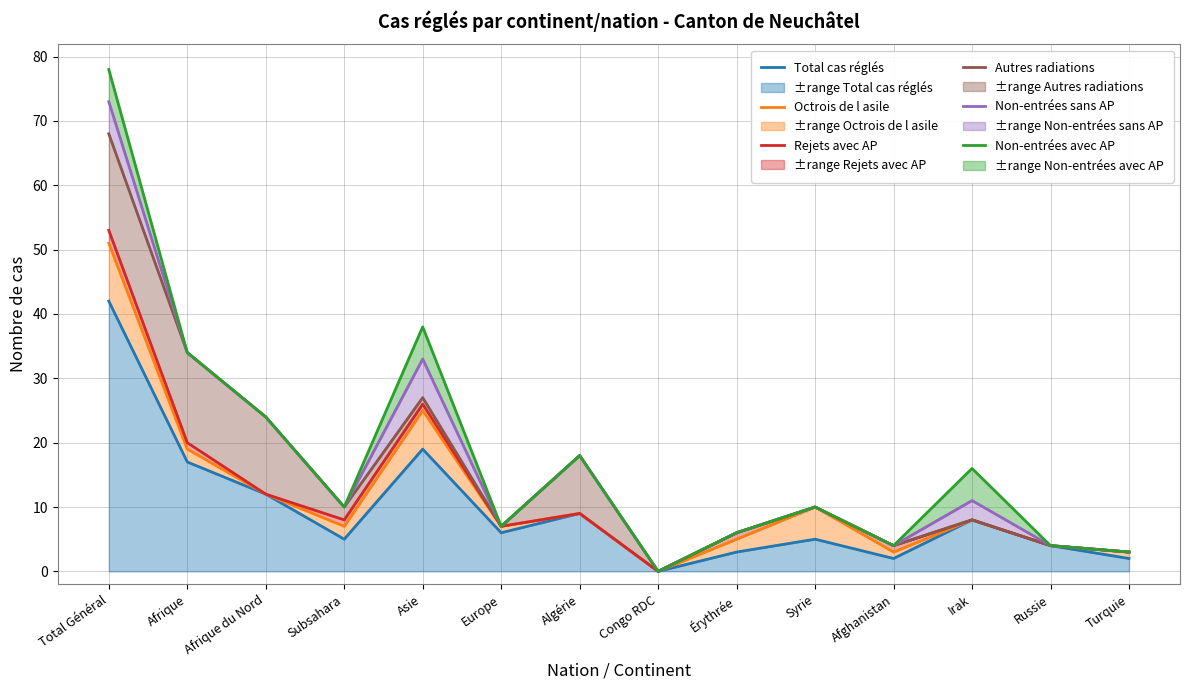

How many data points in Autres radiations are above 10?

5